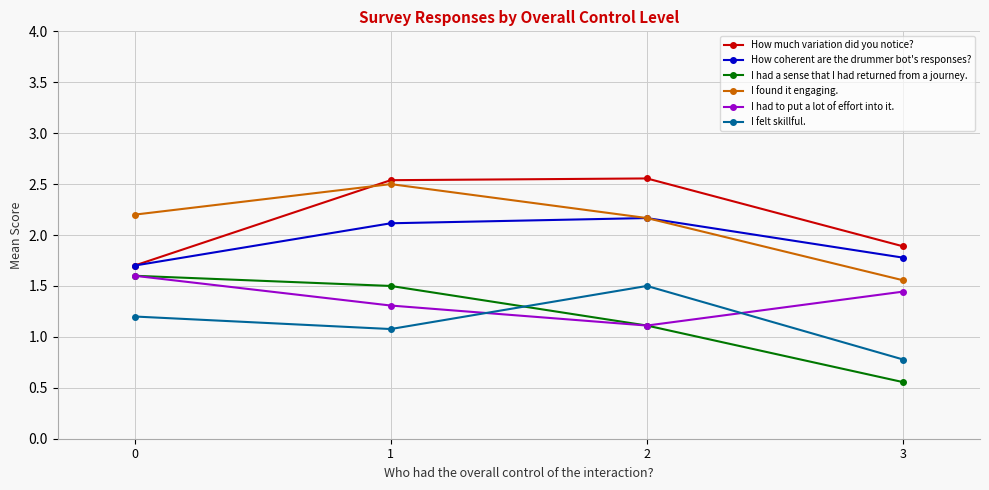

The I had a sense that I had returned from a journey. series shows 1.6 at 0. True or false?

True